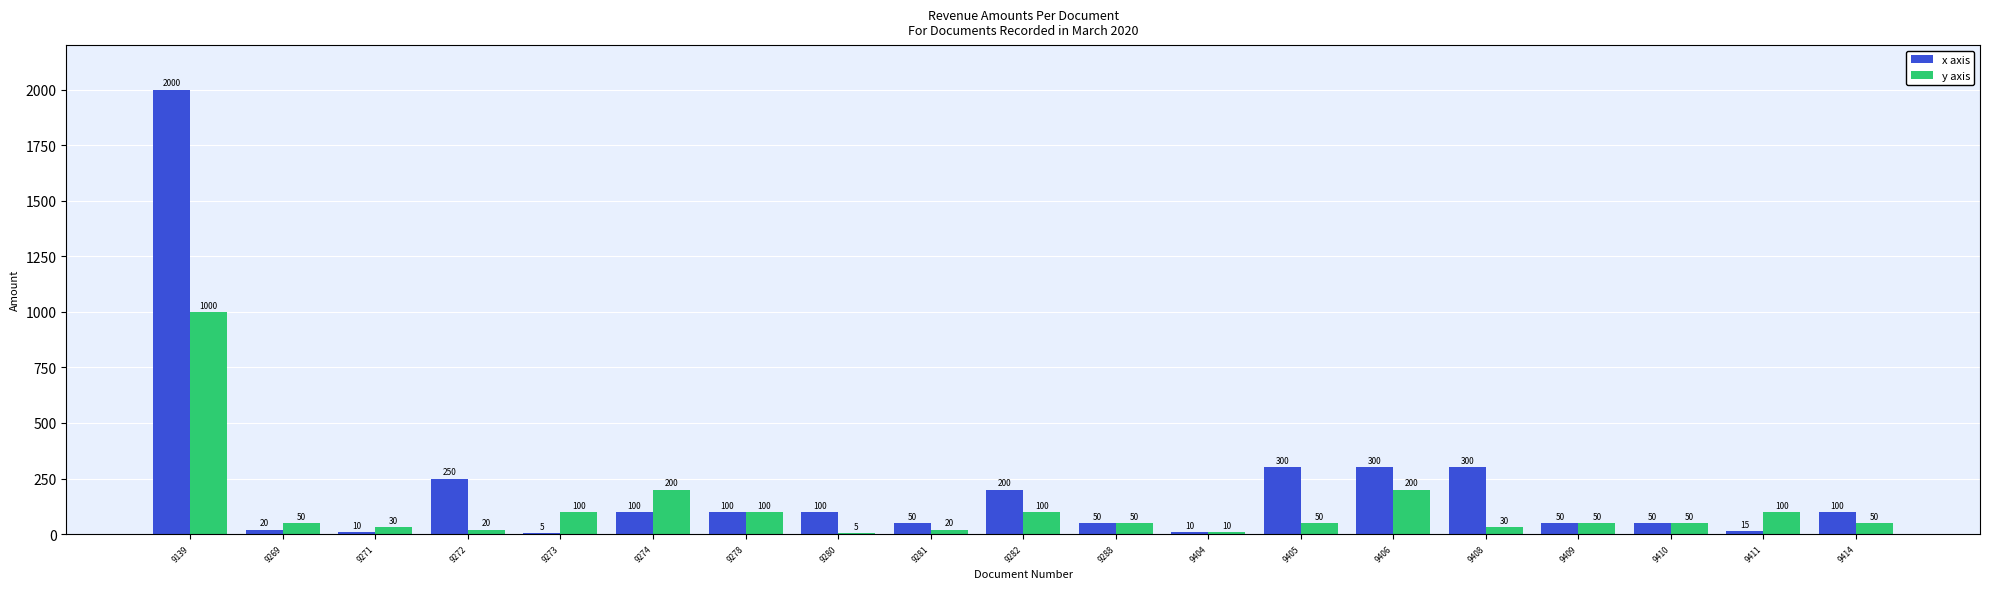

The y axis series shows 30 at 9271. True or false?

True